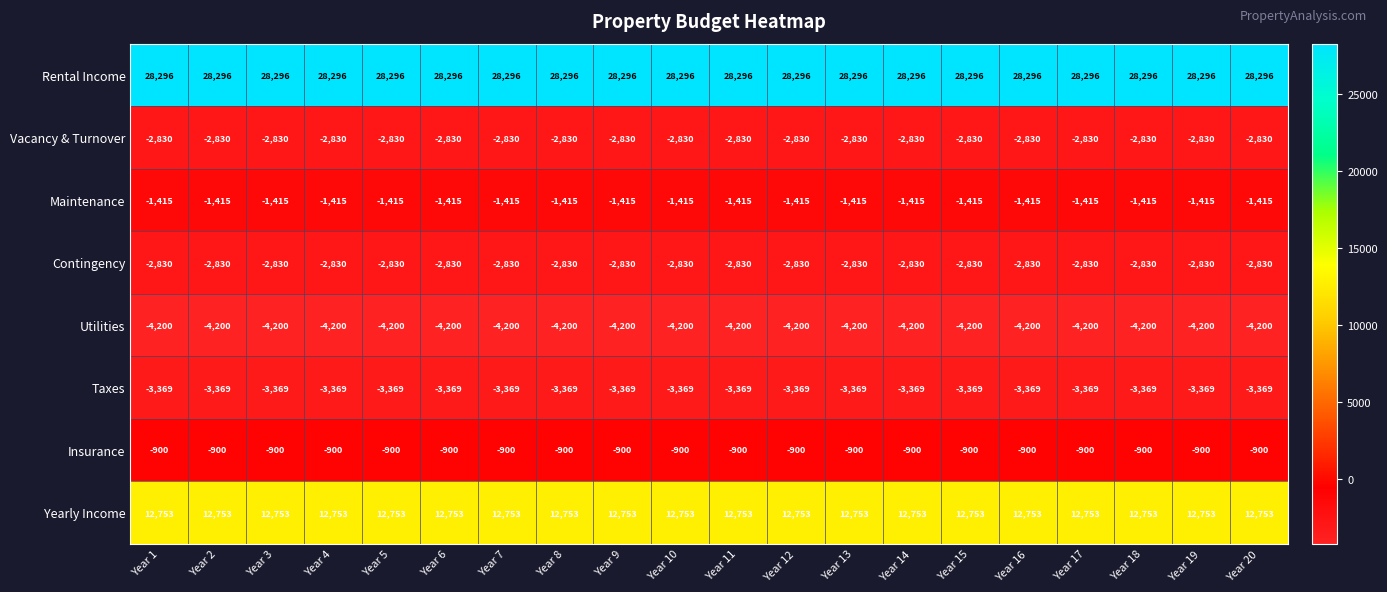

What is the difference between the highest and lowest values at Year 19?

32496